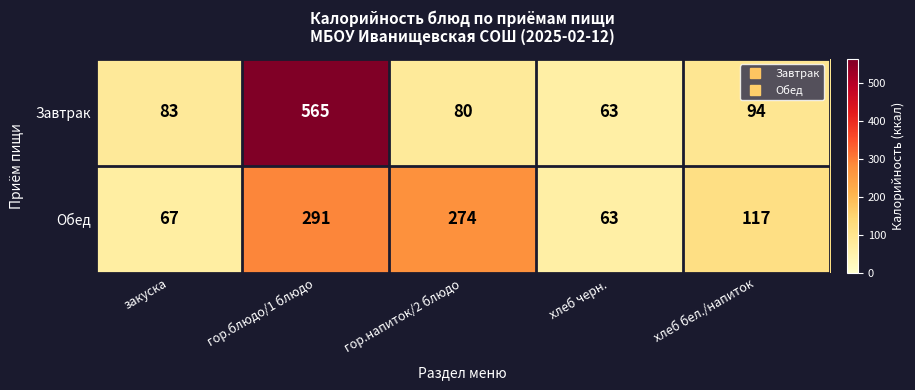

What is the total value across all series at гор.блюдо/1 блюдо?

856